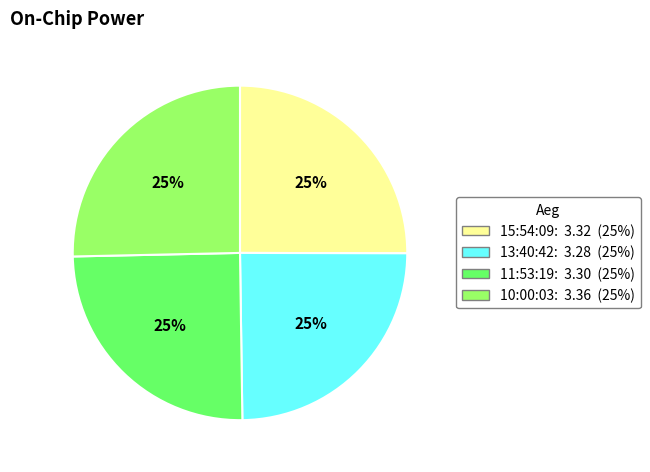

What percentage is the 15:54:09: 3.32 (25%) slice, to the nearest percent?

25%